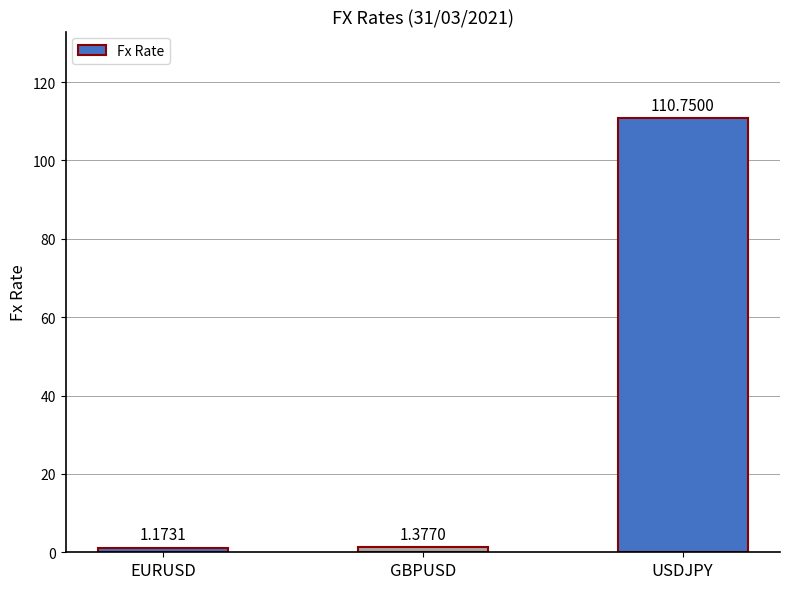

What is the difference between the values at EURUSD and USDJPY?

109.6